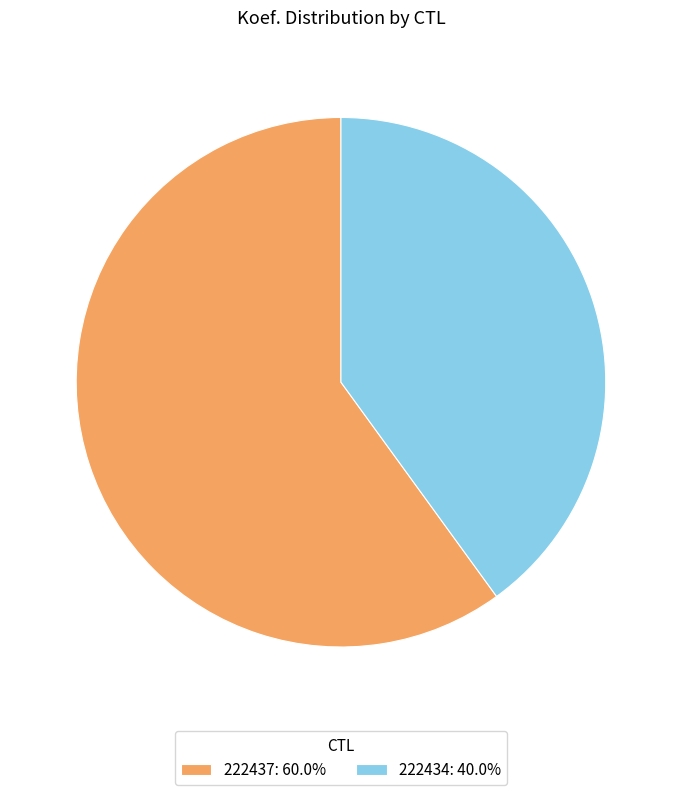

Does any single category account for the majority?

Yes